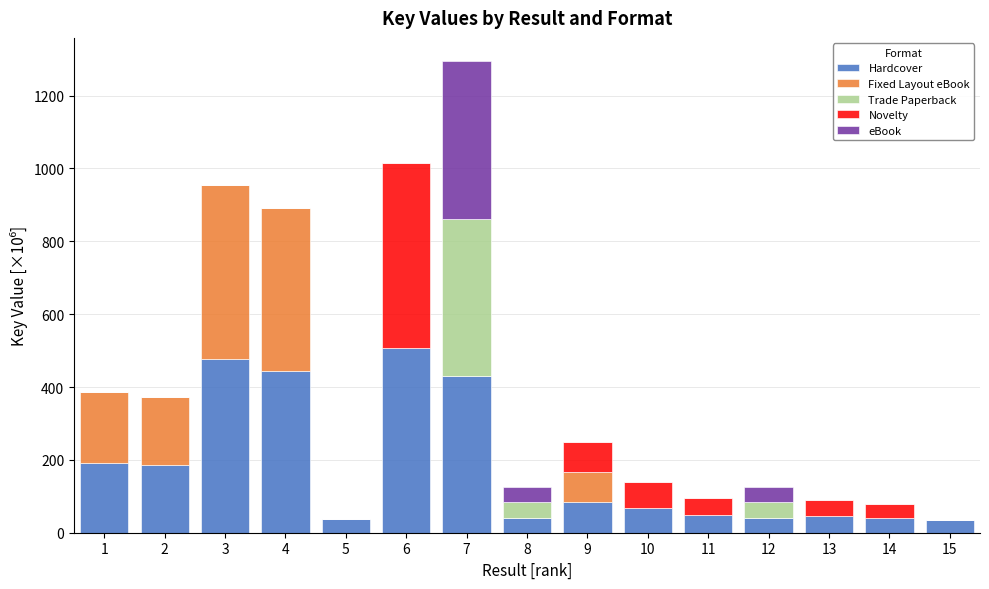

At which category is the sum across all series the highest?

7